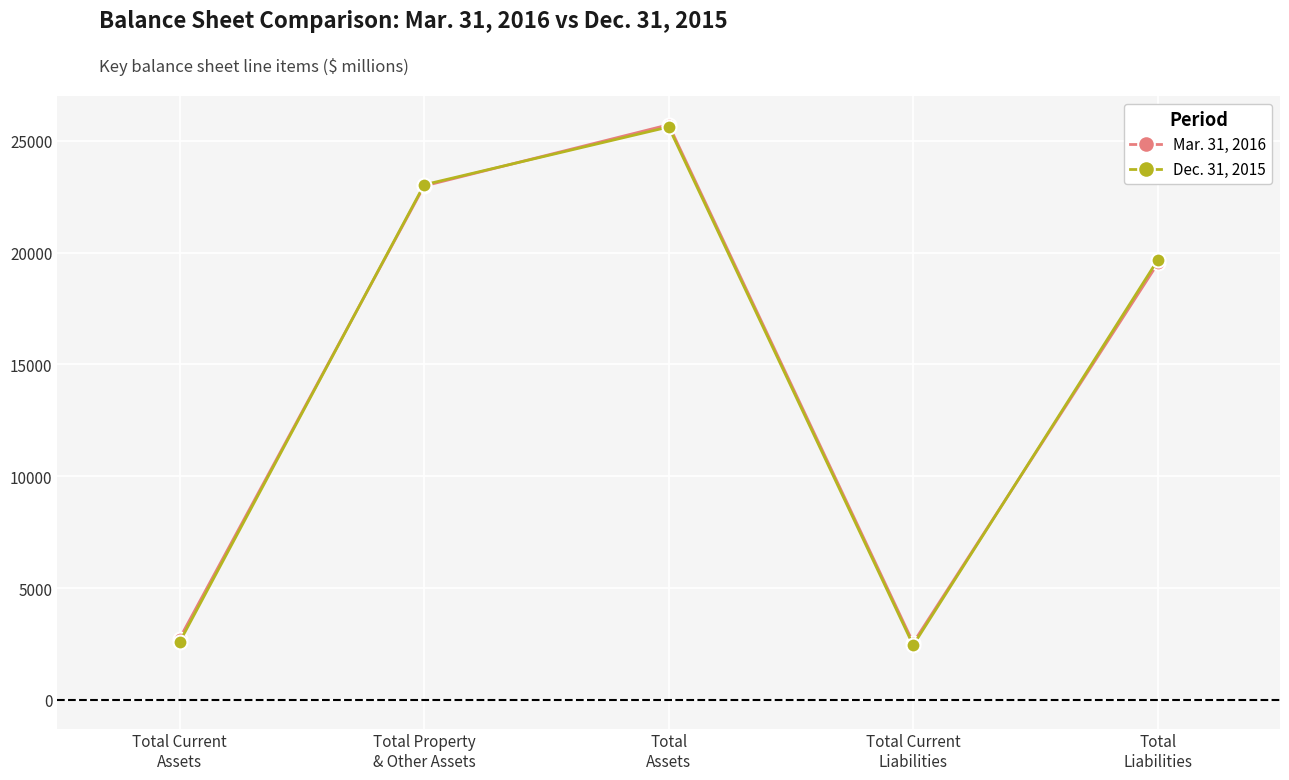

Where is Mar. 31, 2016 nearest to the value 14133?

Total
Liabilities